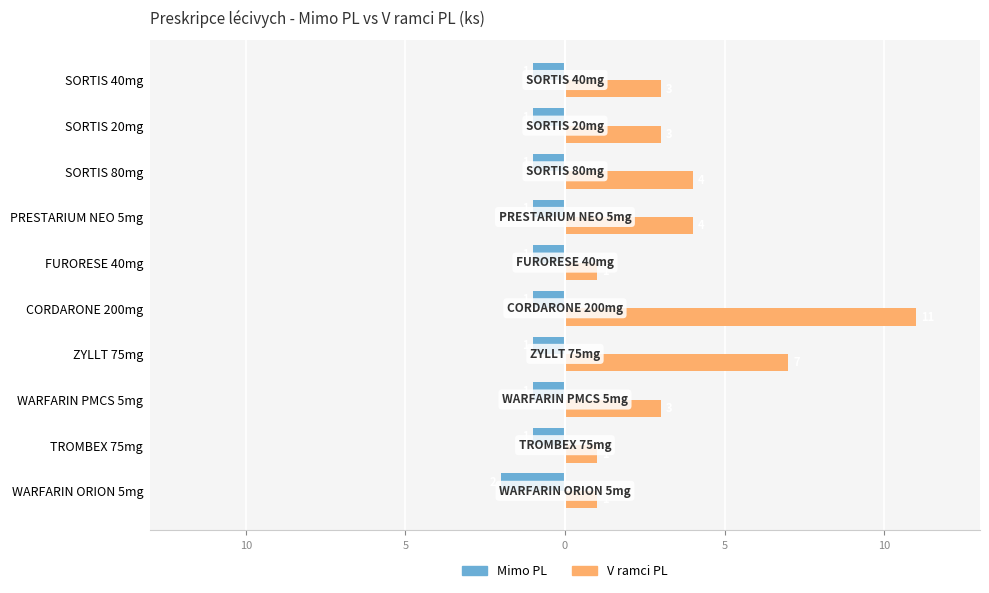

What are all the series names shown in the legend?

Mimo PL, V ramci PL